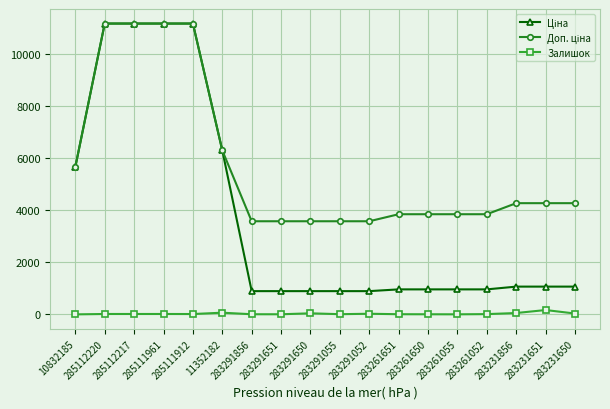

Is it true that Залишок equals 54.0 at 283231856?

True